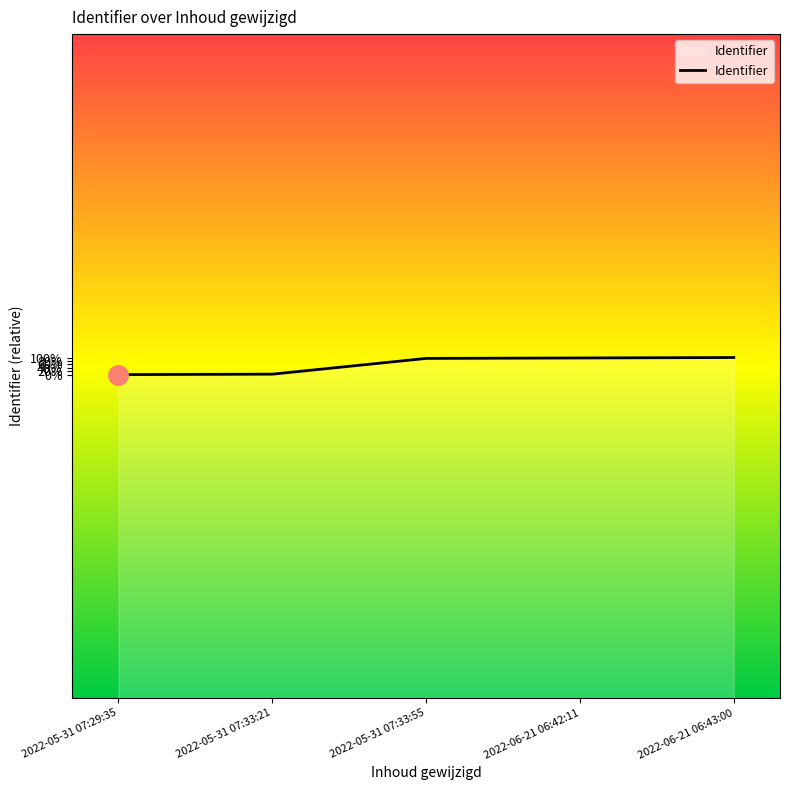

Does the chart have visible grid lines?

No